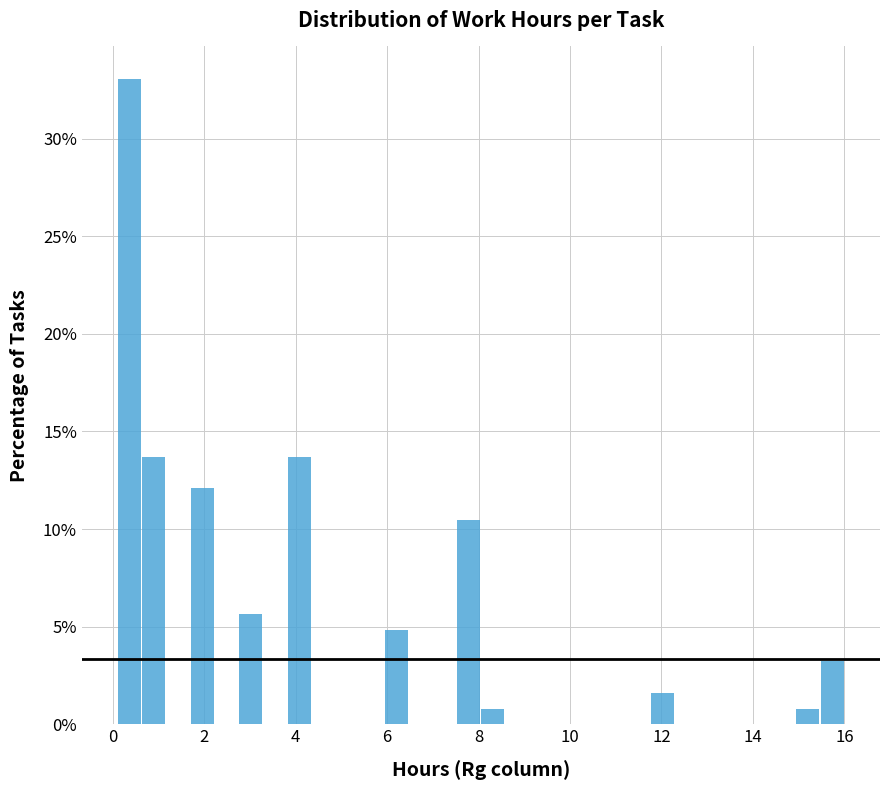

Read against the x-axis, roughly where is the centre of the tallest bar?

0.4